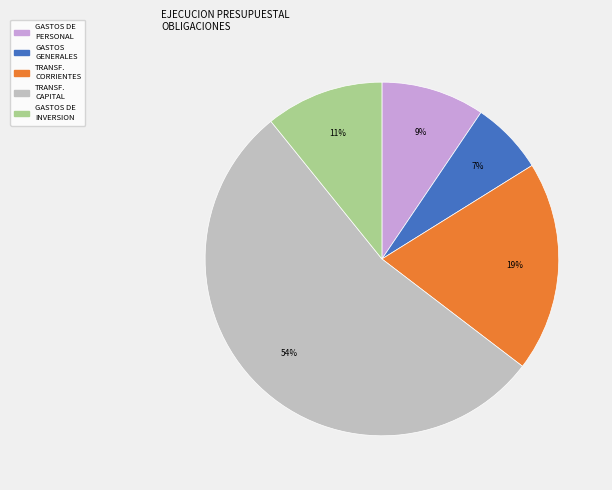

Does any single category account for the majority?

Yes